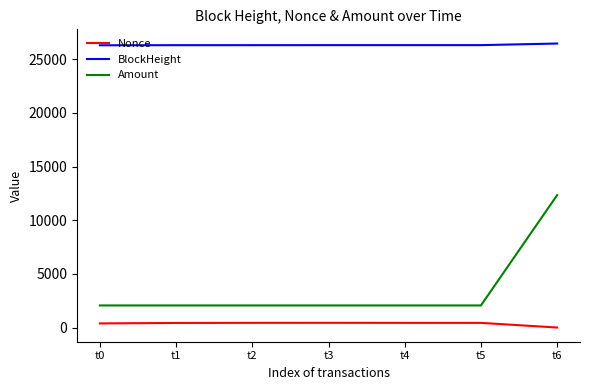

Which series changed the most between t0 and t6?

Amount